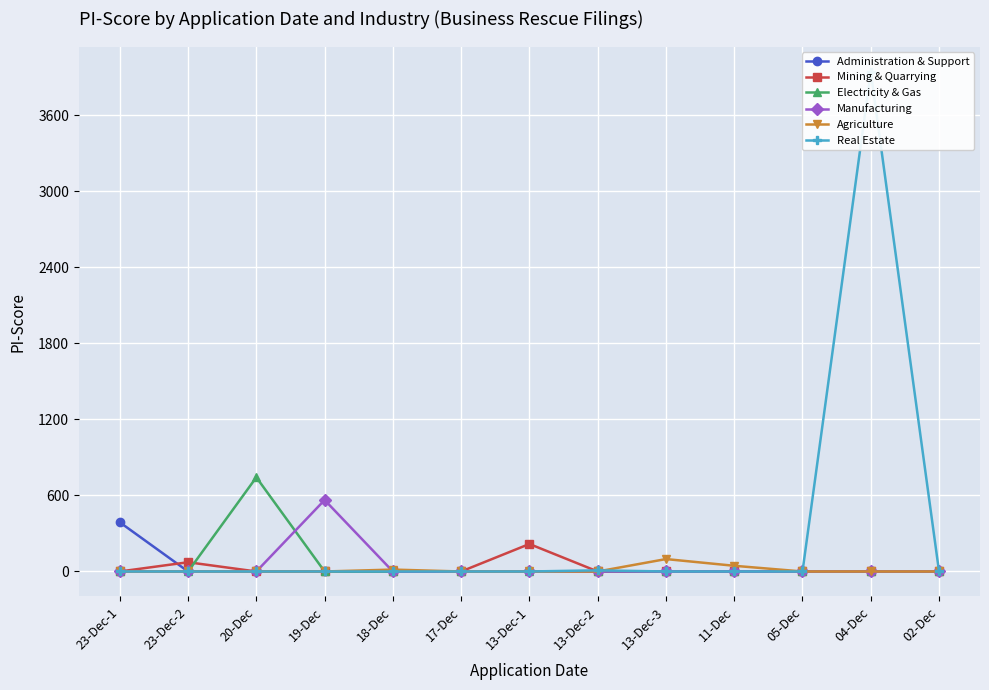

How many categories are shown in the chart?

13